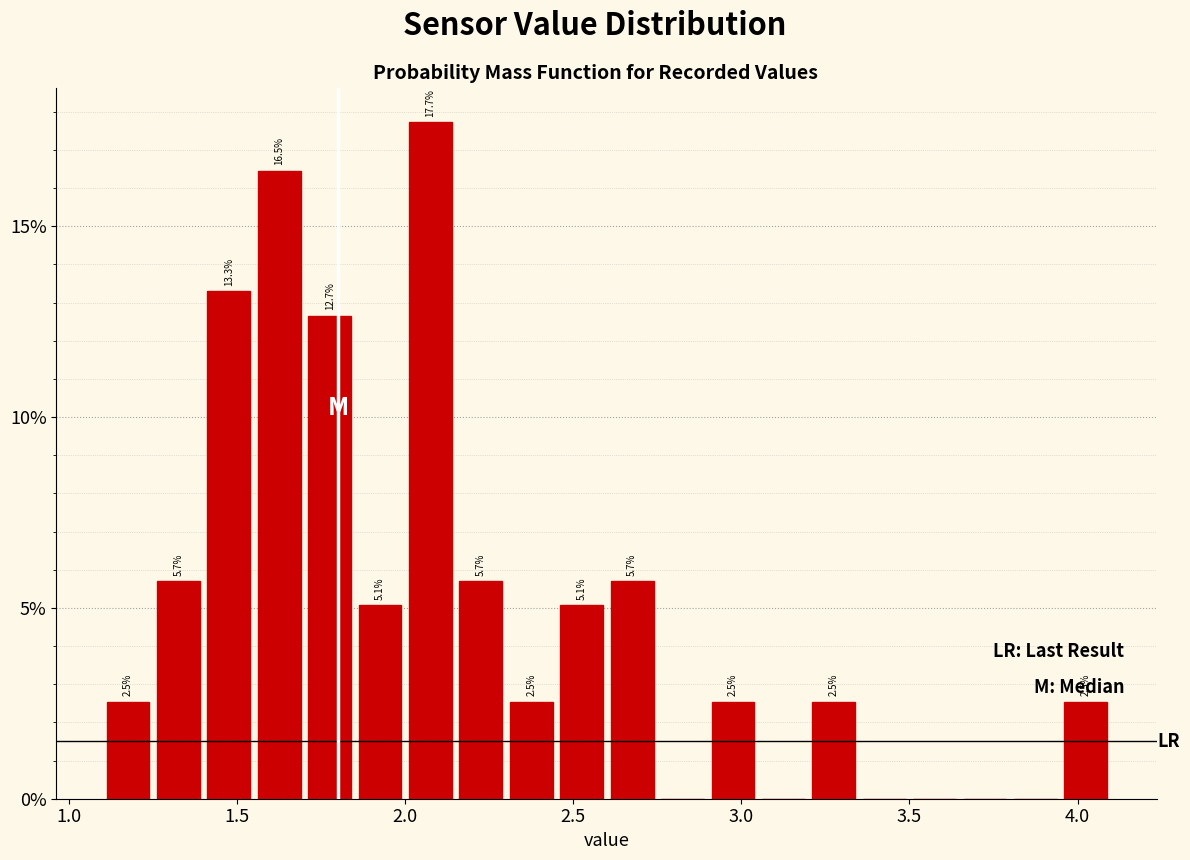

Around what value on the x-axis is the tallest bar? Give the approximate position of its centre, as read against the axis.

2.10